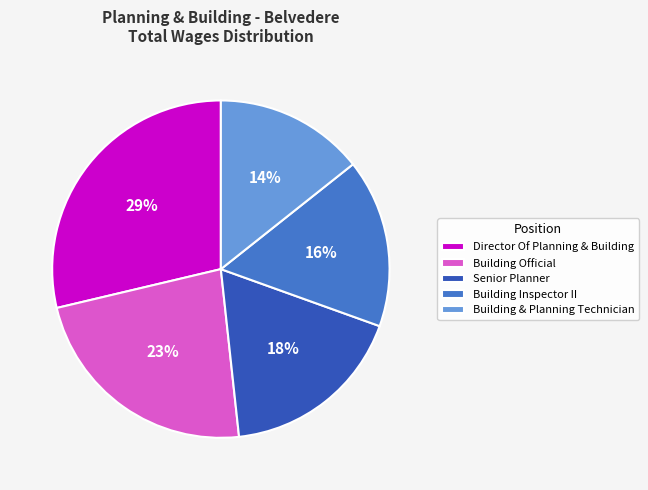

Do Director Of Planning & Building and Building Inspector II together represent more than half of the pie?

No